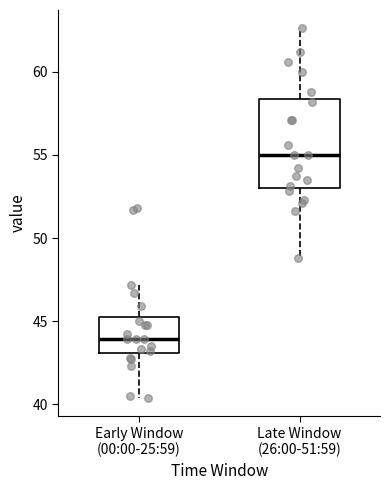

Reading left to right, transcribe this box plot: for each box, give where its median line is, the range the box spans, and where its two whiskers end, as read against the y-axis. The values are not printed on the chart, so give them approximately, as read against the axis.

Early Window (00:00-25:59): median 44.0, box 43.0 to 45.0, whiskers 40.5 to 47.0
Late Window (26:00-51:59): median 55.0, box 53.0 to 58.5, whiskers 49.0 to 62.5